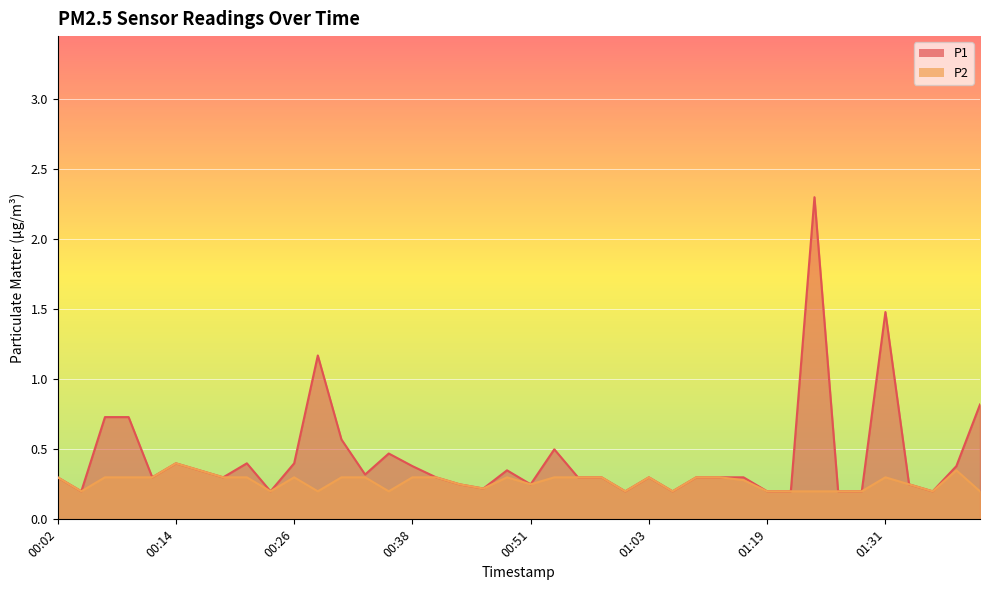

How many data points does each series have?

40